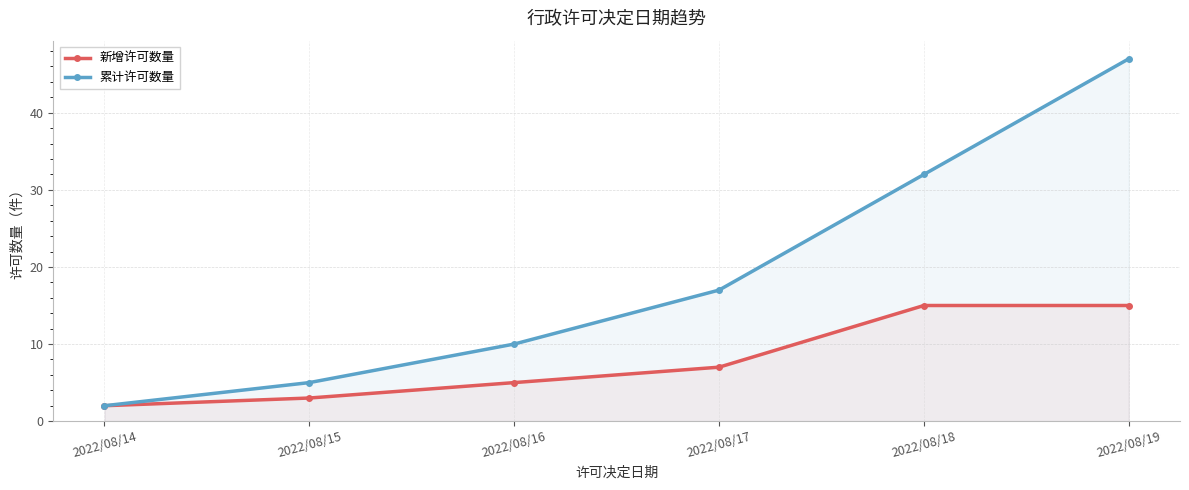

Reading right to left, list all the values displayed in this chart.

新增许可数量: 15	15	7	5	3	2
累计许可数量: 47	32	17	10	5	2